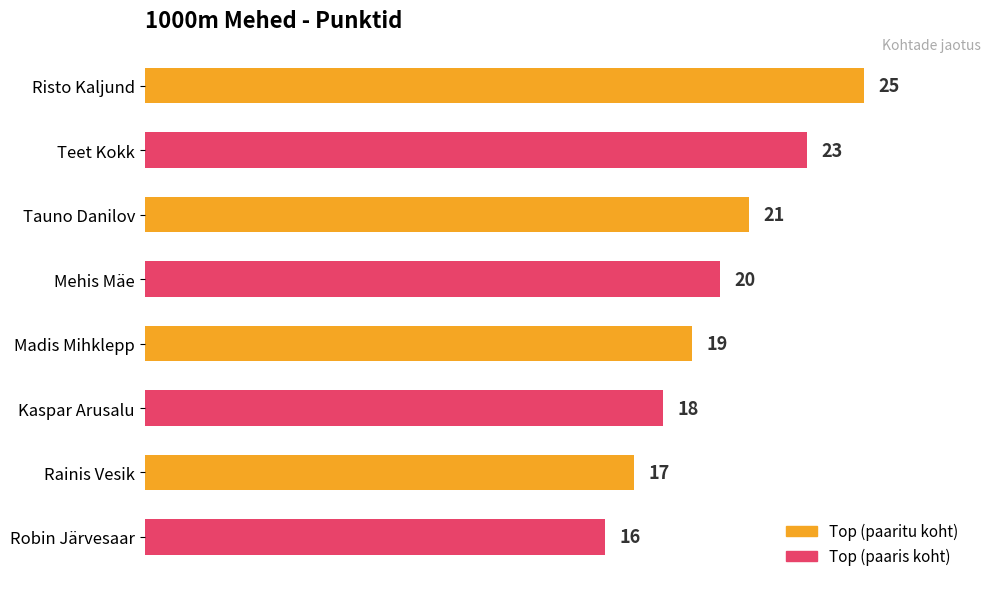

Which category has the lowest value across all series?

Robin Järvesaar